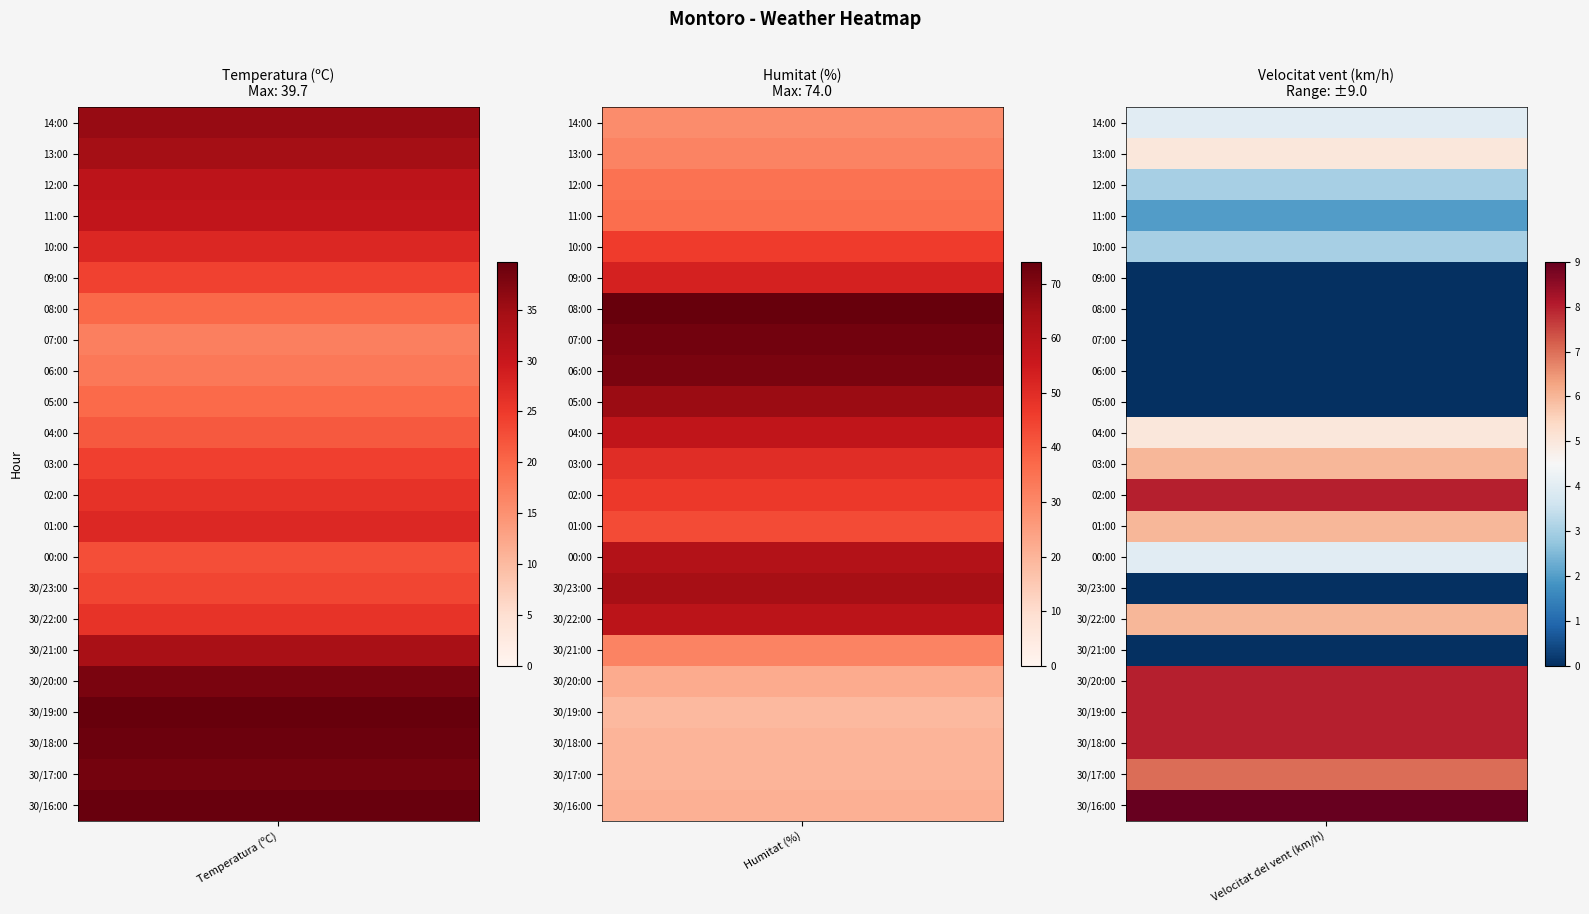

How many data points in Temperatura (ºC) are above 27?

12